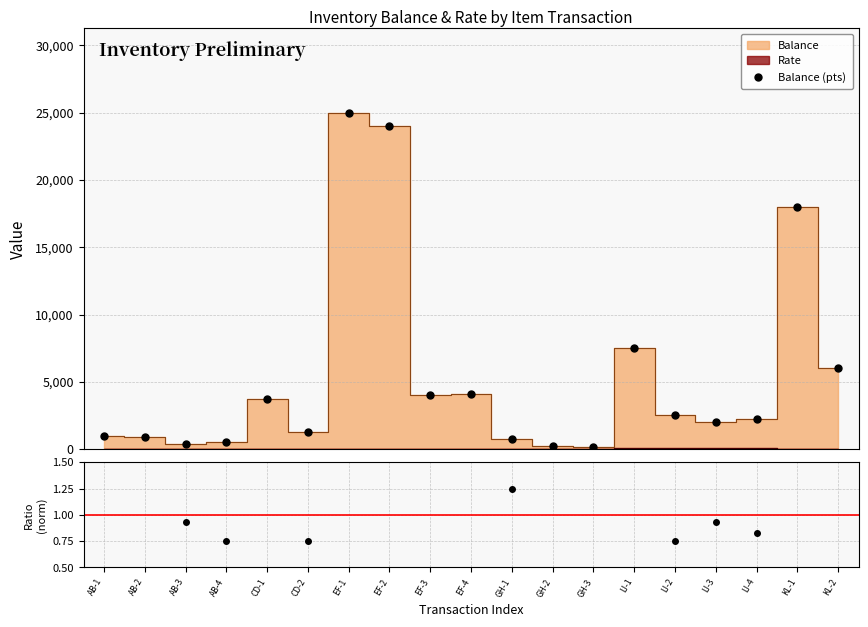

Which label corresponds to the largest value in the chart?

EF-1